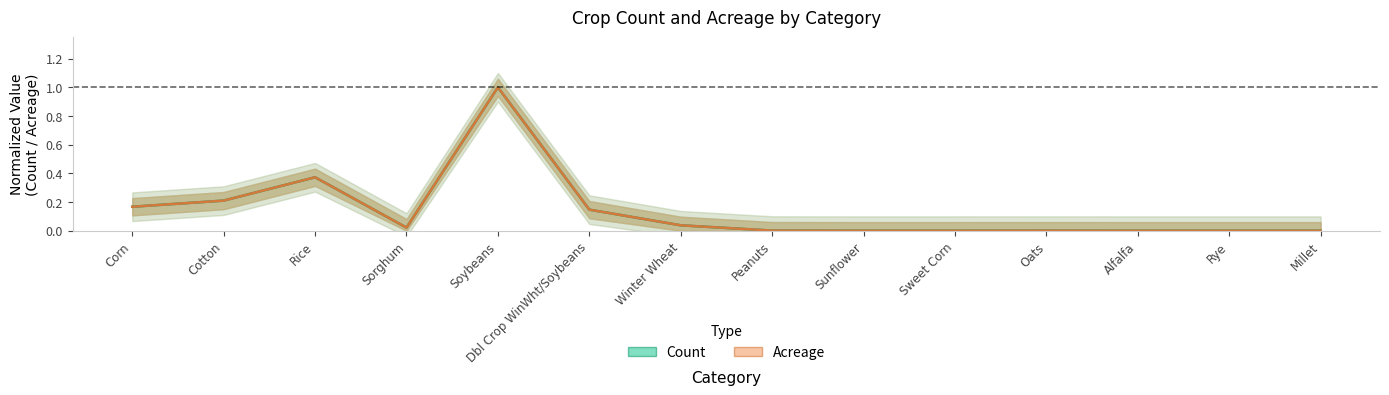

Rank the categories by value from lowest to highest.

Rye, Sunflower, Millet, Alfalfa, Sweet Corn, Oats, Peanuts, Sorghum, Winter Wheat, Dbl Crop WinWht/Soybeans, Corn, Cotton, Rice, Soybeans